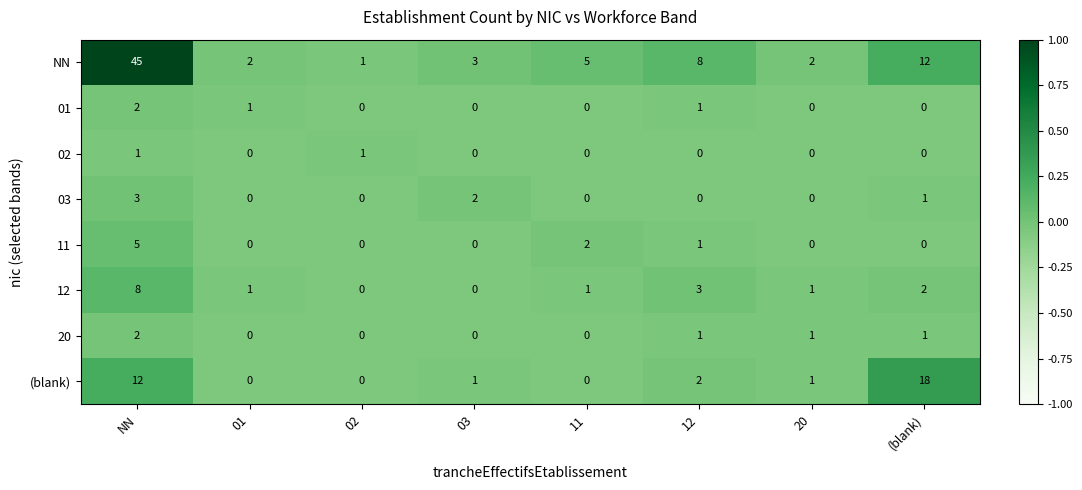

Which series has the widest spread of values?

NN